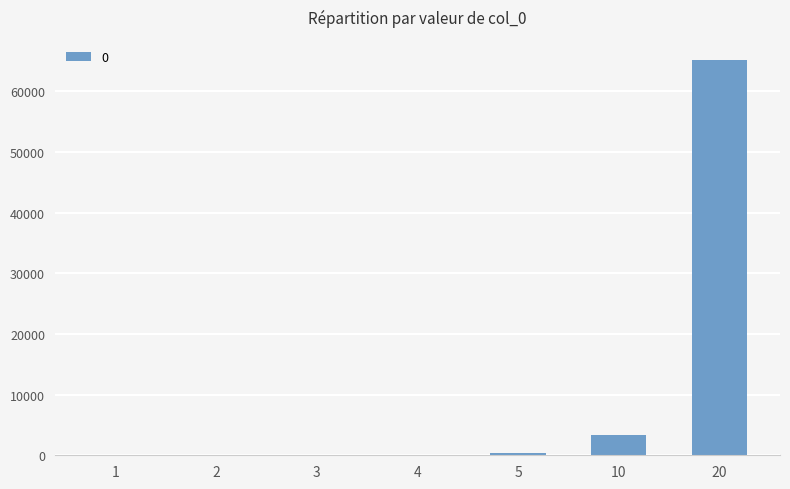

What is the sum of all values?

68889